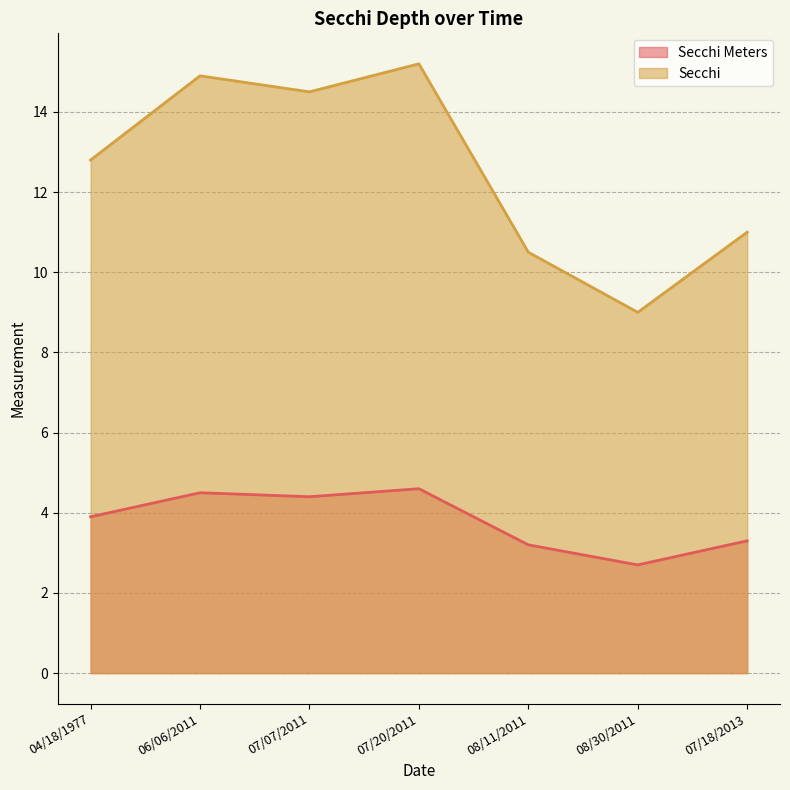

Rank the categories by Secchi Meters value from lowest to highest.

08/30/2011, 08/11/2011, 07/18/2013, 04/18/1977, 07/07/2011, 06/06/2011, 07/20/2011